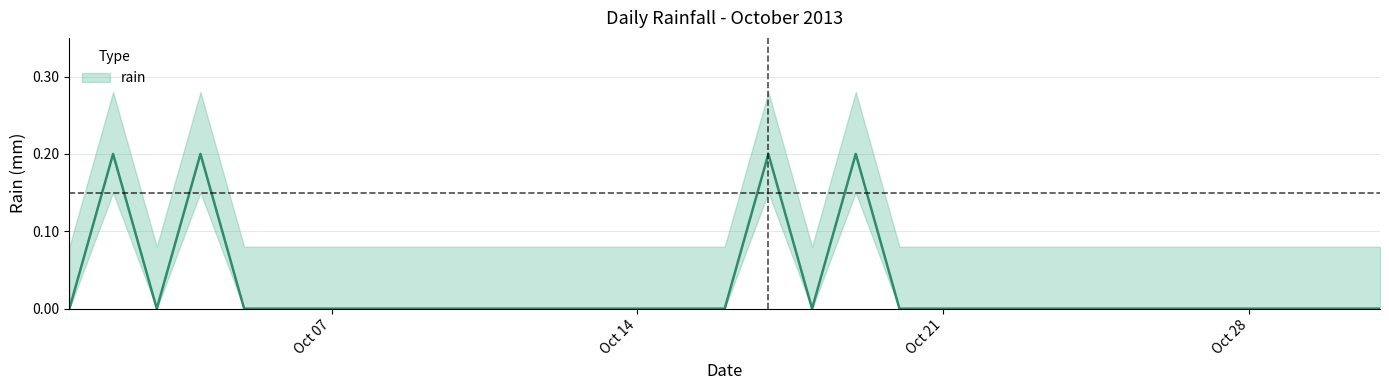

How many interior local peaks (higher than both neighbors) does the data have?

4